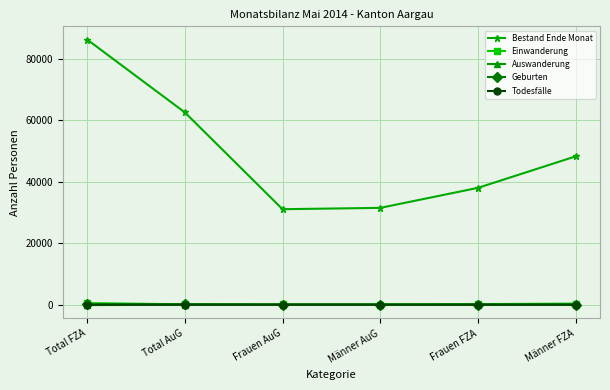

True or false: Bestand Ende Monat has a value of 9268 at Frauen AuG.

False